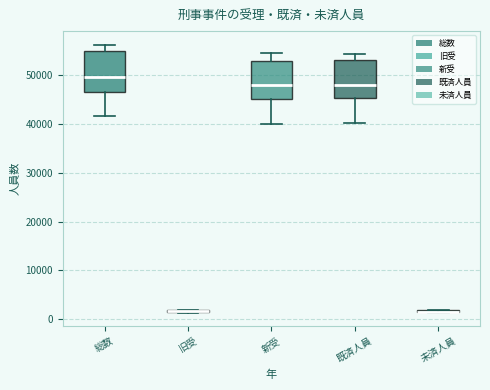

Where is the lower edge of the box for 総数 on the y-axis? The values are not printed on the chart, so give them approximately, as read against the axis.

47000